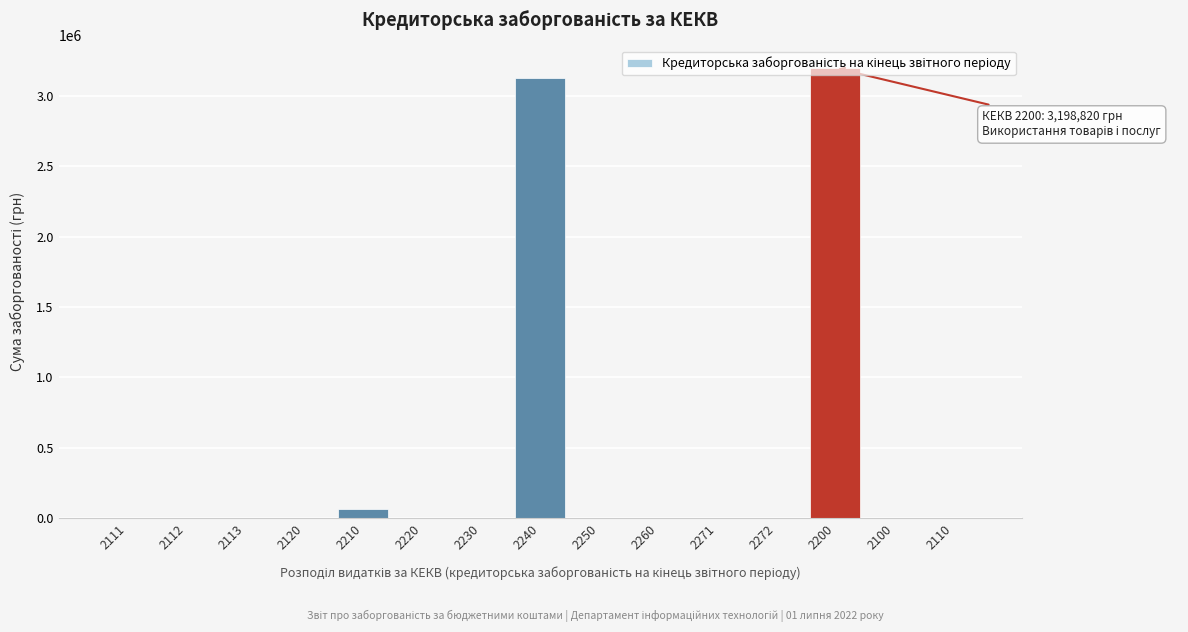

The value at 2272 is 0. True or false?

True